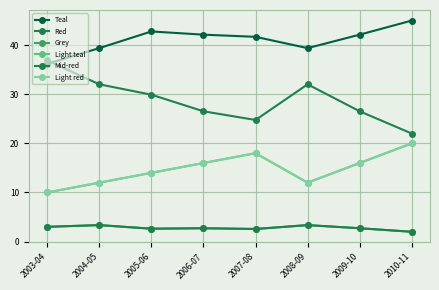

Does the chart display data point markers on the line(s)?

Yes